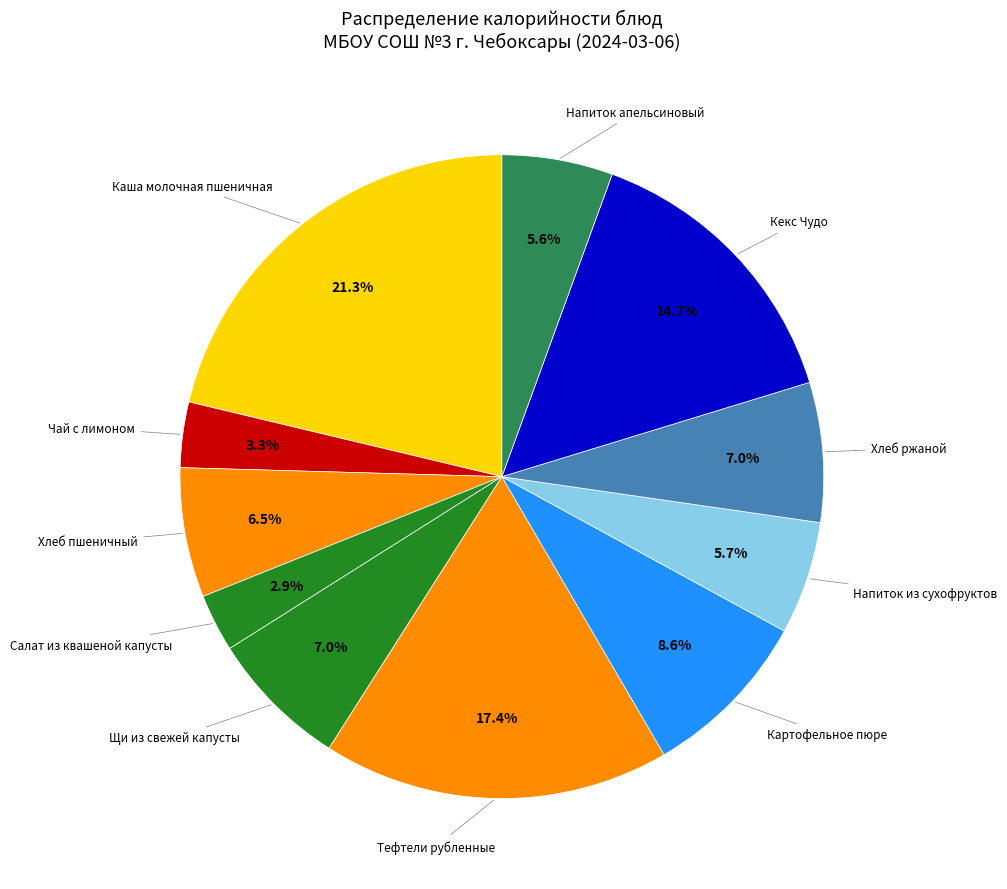

How many segments does this pie chart have?

11